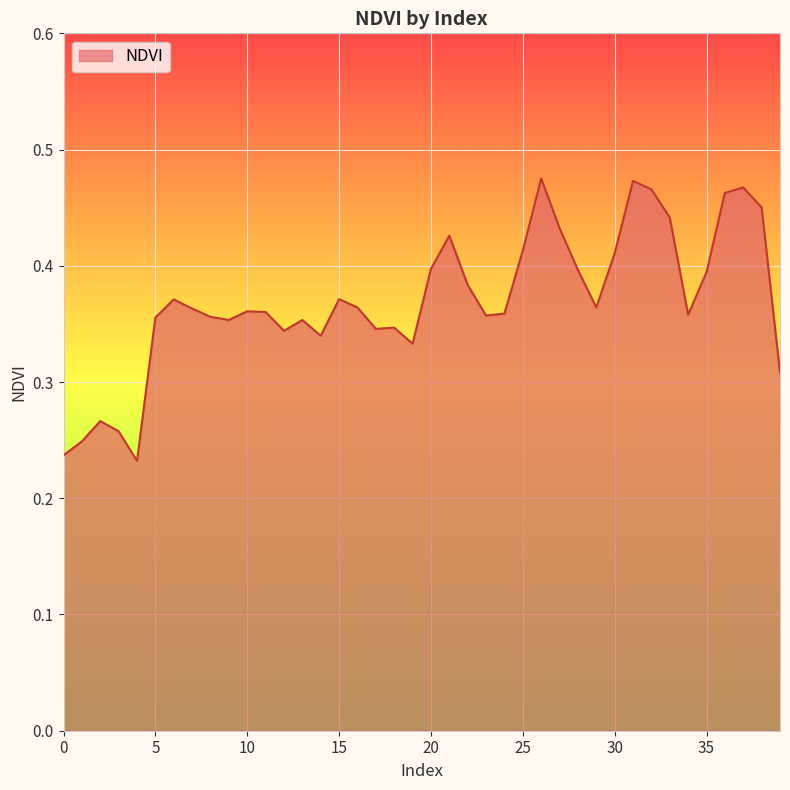

What is the greatest value displayed?

0.5